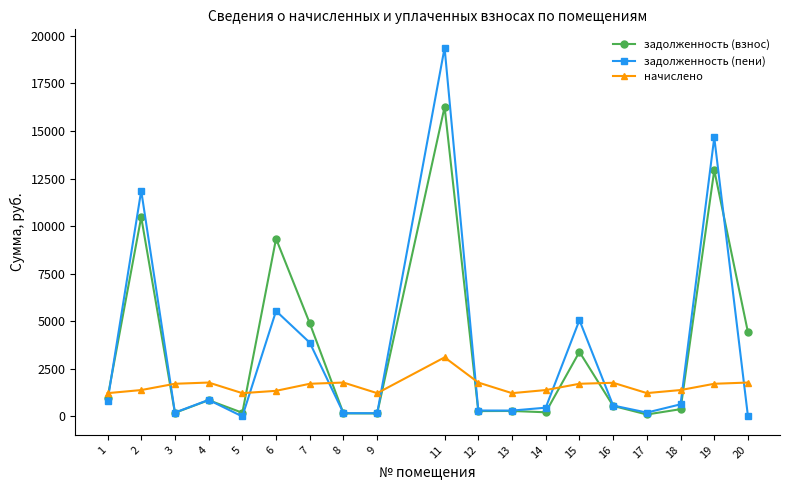

The value of начислено at 3 is 2443.8. True or false?

False